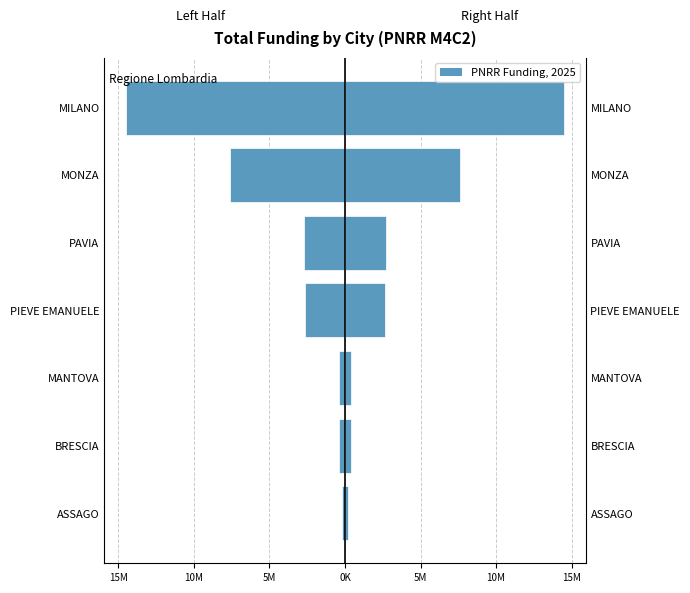

Which series has the largest range (max minus min)?

Left Half